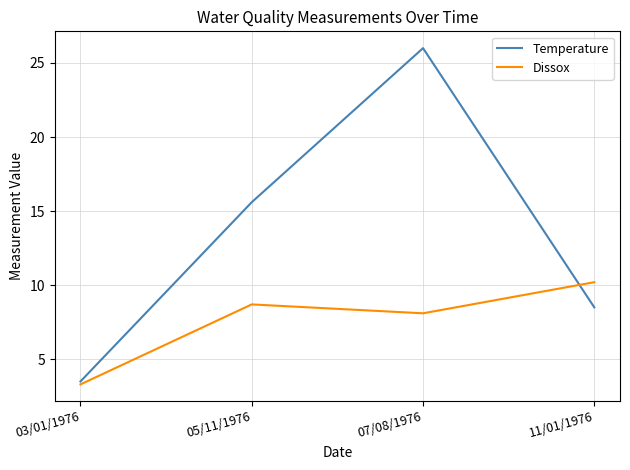

At which category does Dissox reach its first local valley?

07/08/1976